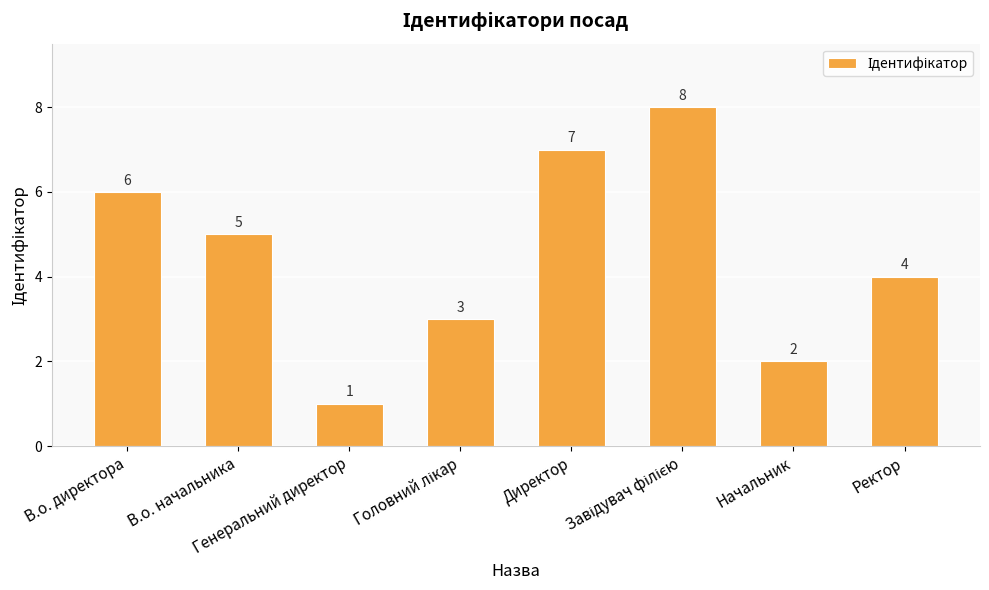

What is the difference between the maximum and minimum values?

7